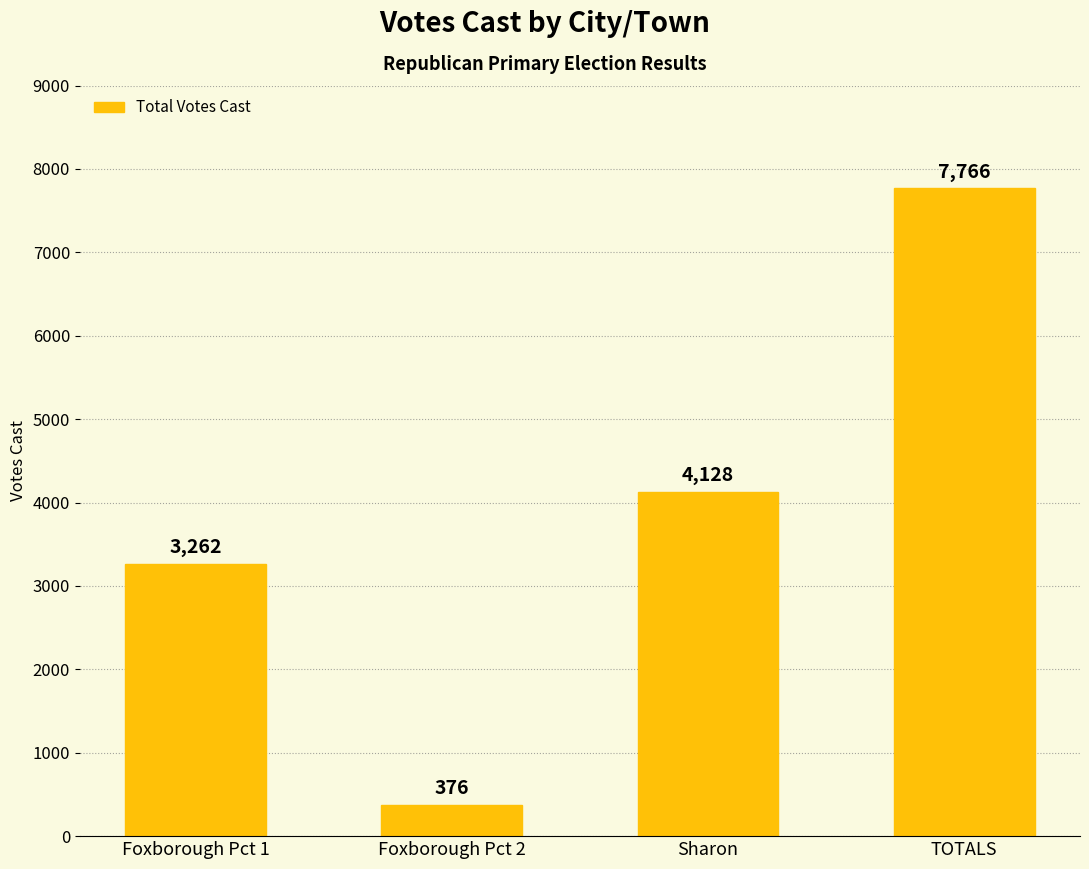

Reading left to right, extract all data points from this chart.

Foxborough Pct 1=3262	Foxborough Pct 2=376	Sharon=4128	TOTALS=7766